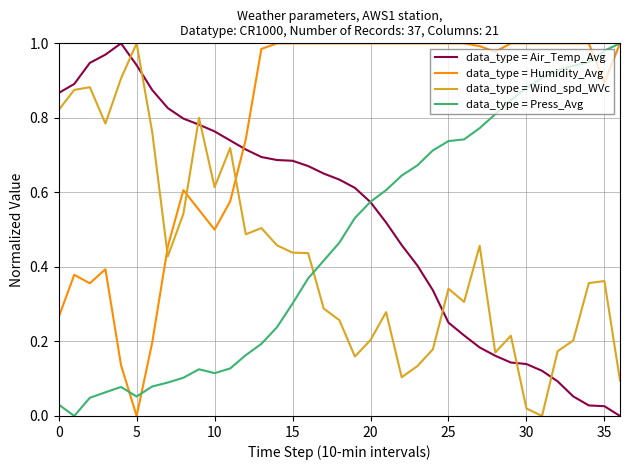

Which series has the largest total across all categories?

data_type = Humidity_Avg